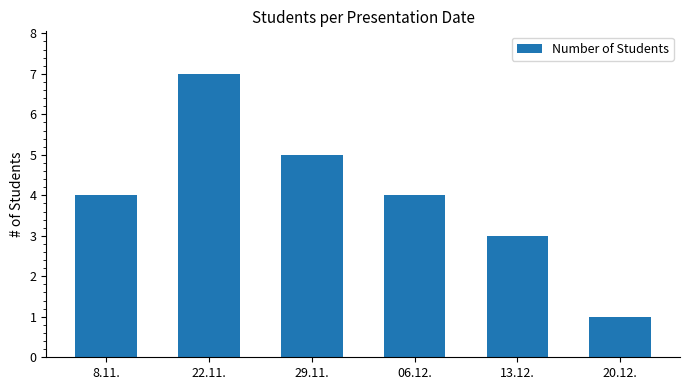

What is the difference between the maximum and second lowest values?

4